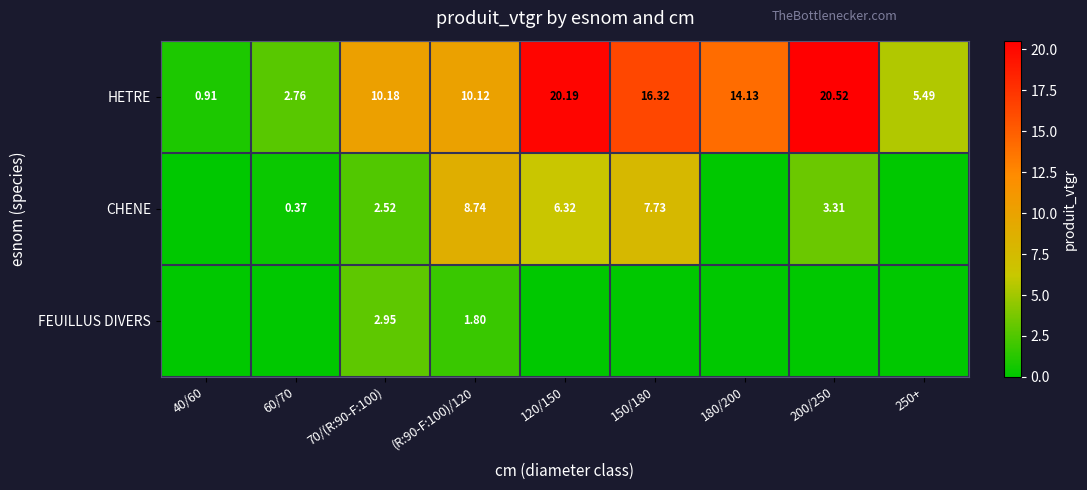

How many data points in HETRE are above 10?

6